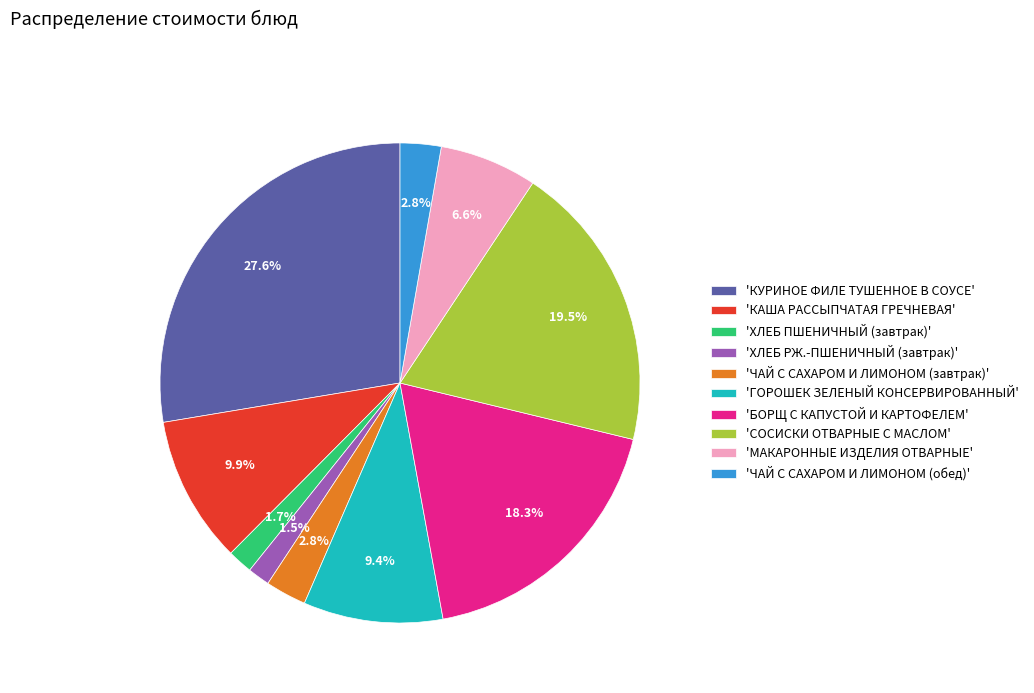

Count the number of slices in the pie.

10